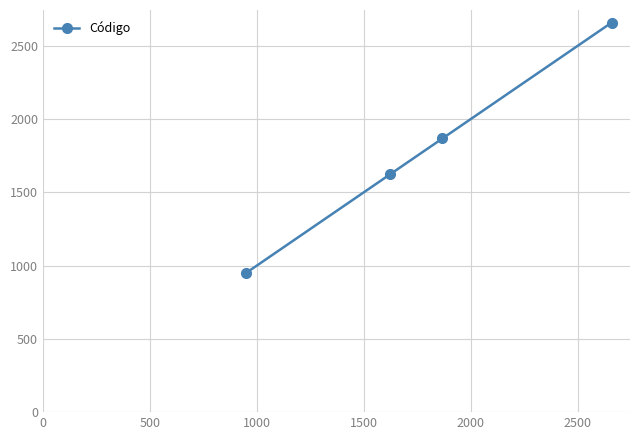

What is the minimum value shown in the chart?

951